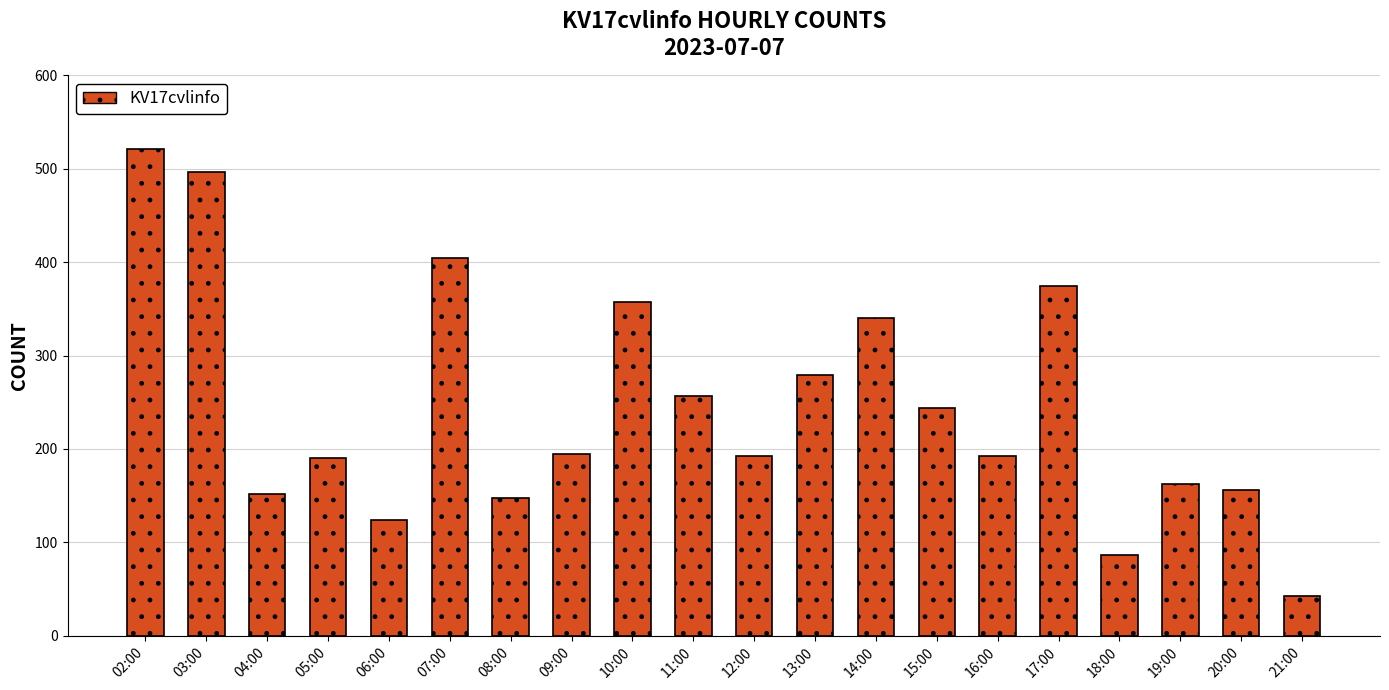

How many values are below 195?

10